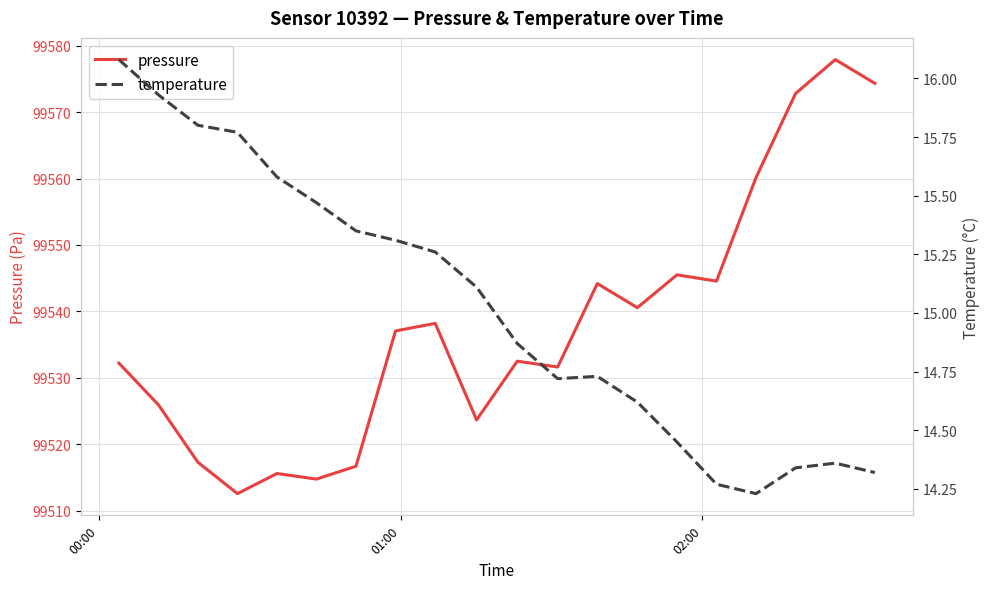

What is the lowest value of the pressure series?

99512.6